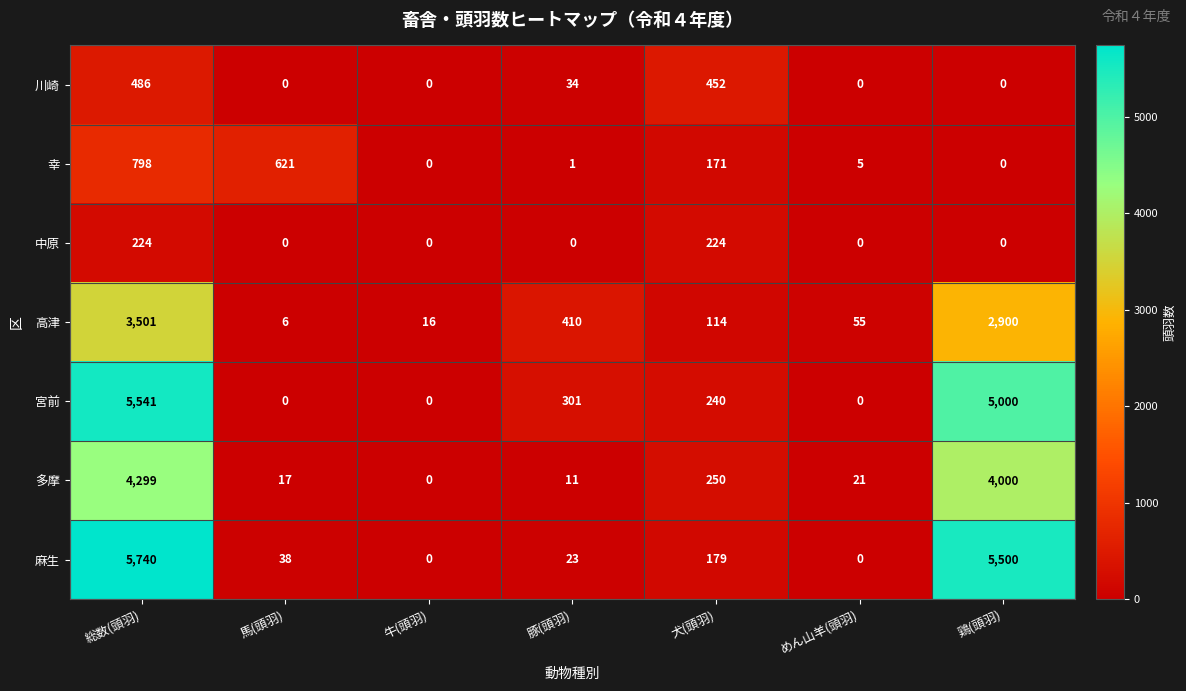

What is the minimum value for 高津?

6